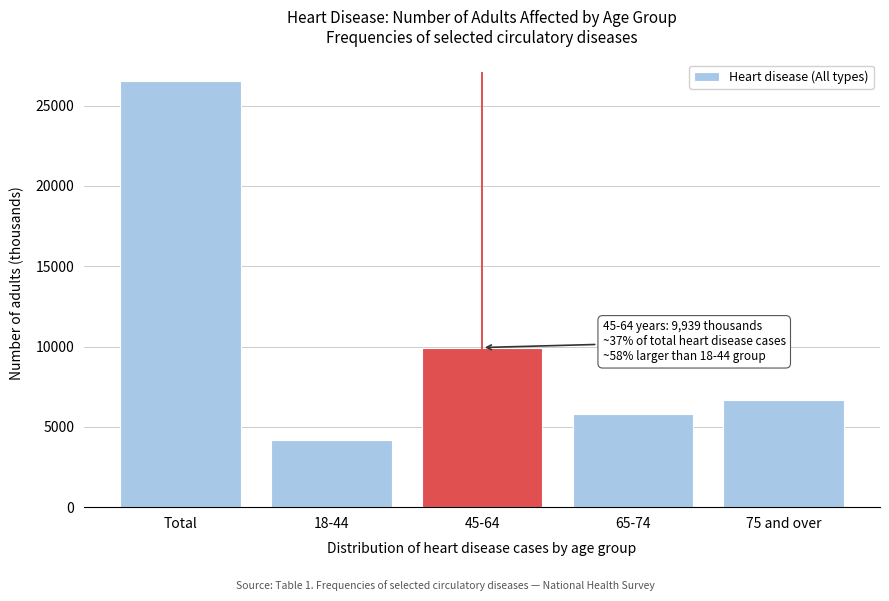

Reading left to right, transcribe all the data shown in this chart.

26561	4168	9939	5792	6661